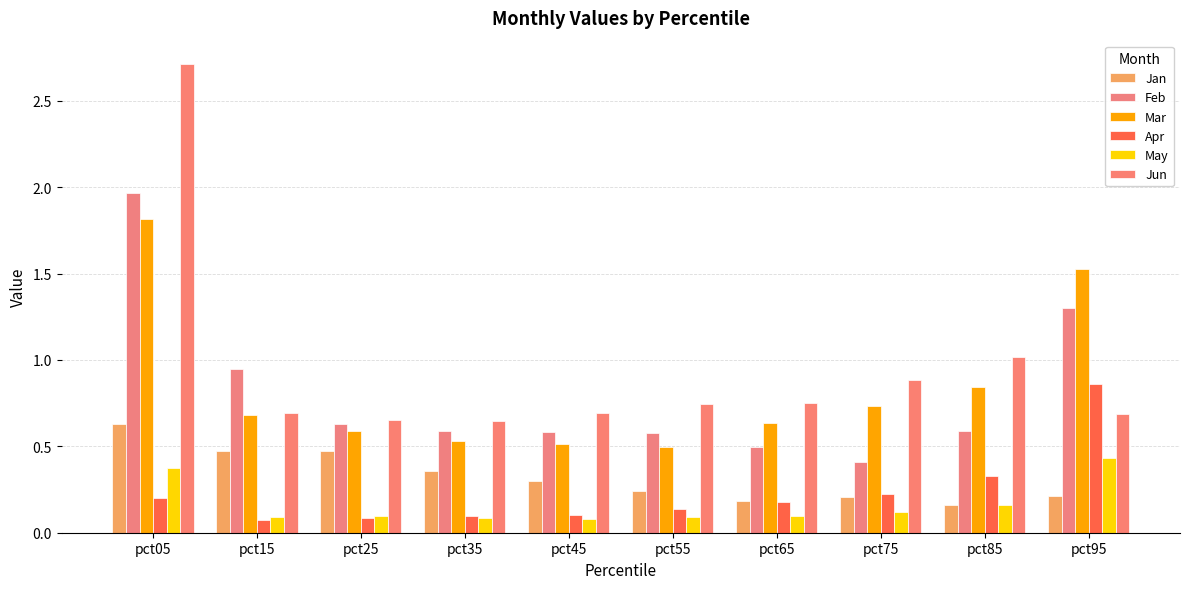

At which label is Feb closest to 1?

pct15